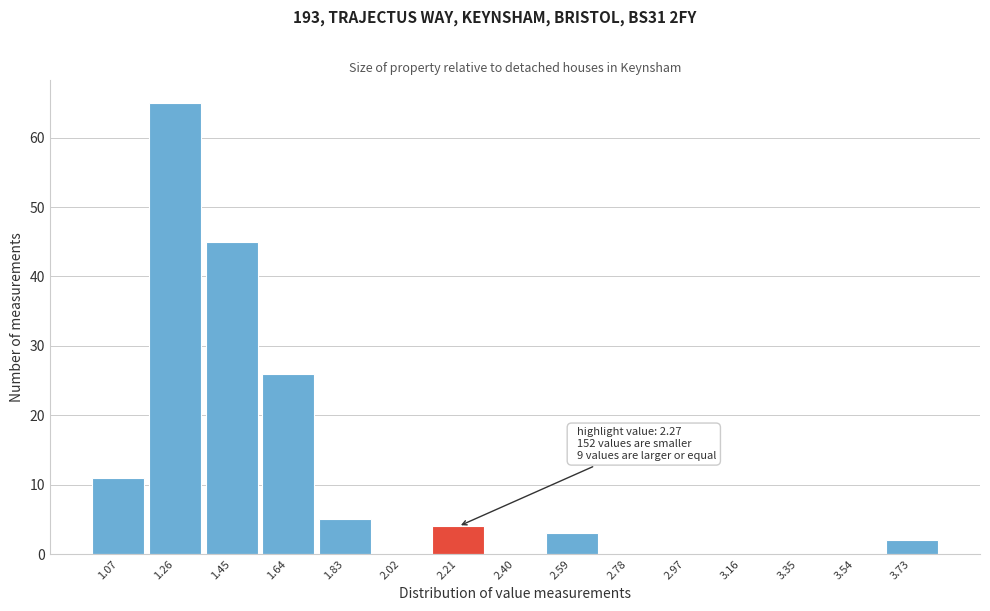

Reading left to right, extract all data points from this chart.

1.07=11	1.26=65	1.45=45	1.64=26	1.83=5	2.02=0	2.21=4	2.40=0	2.59=3	2.78=0	2.97=0	3.16=0	3.35=0	3.54=0	3.73=2